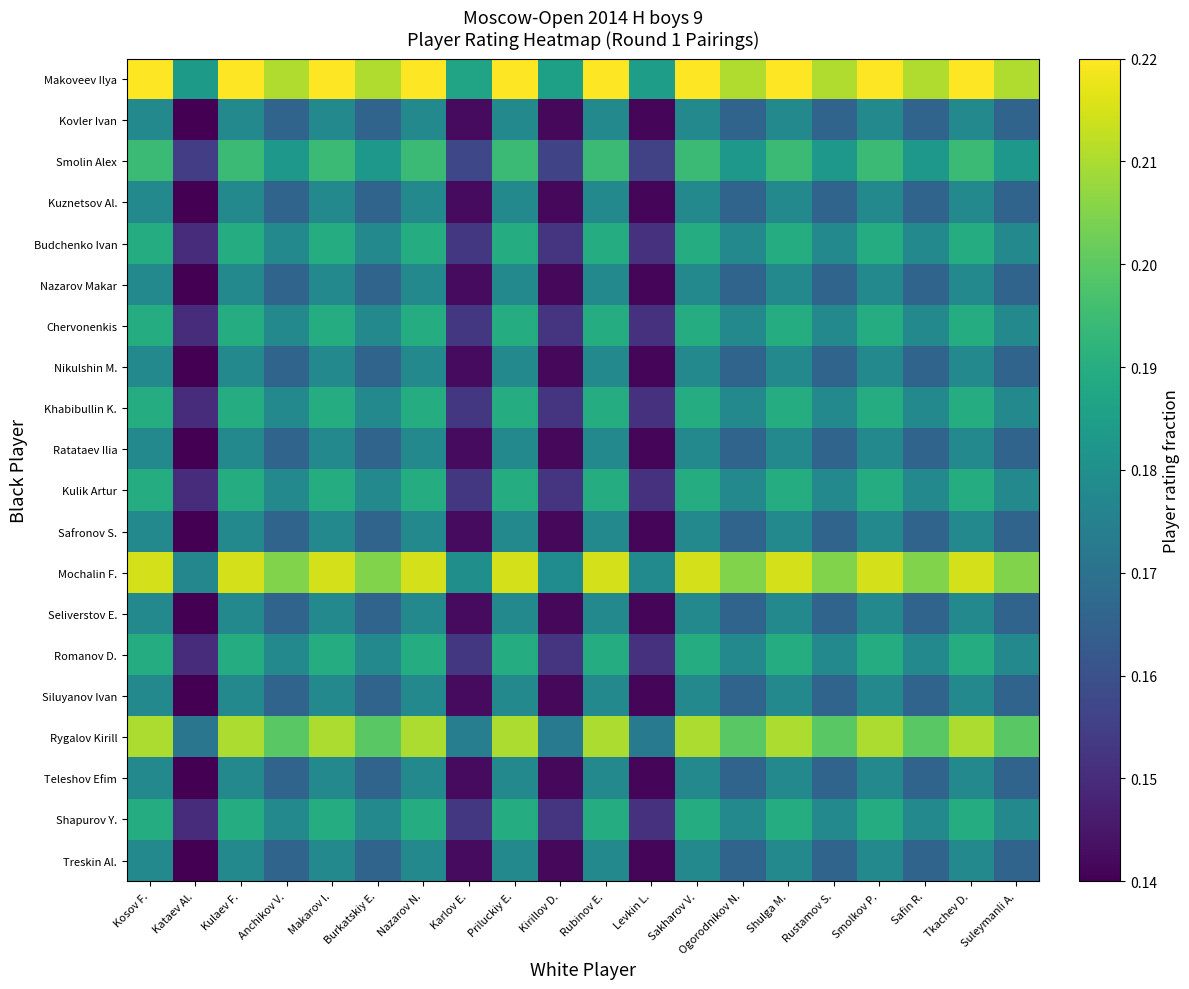

What is the total value across all series at Nazarov N.?

3.8